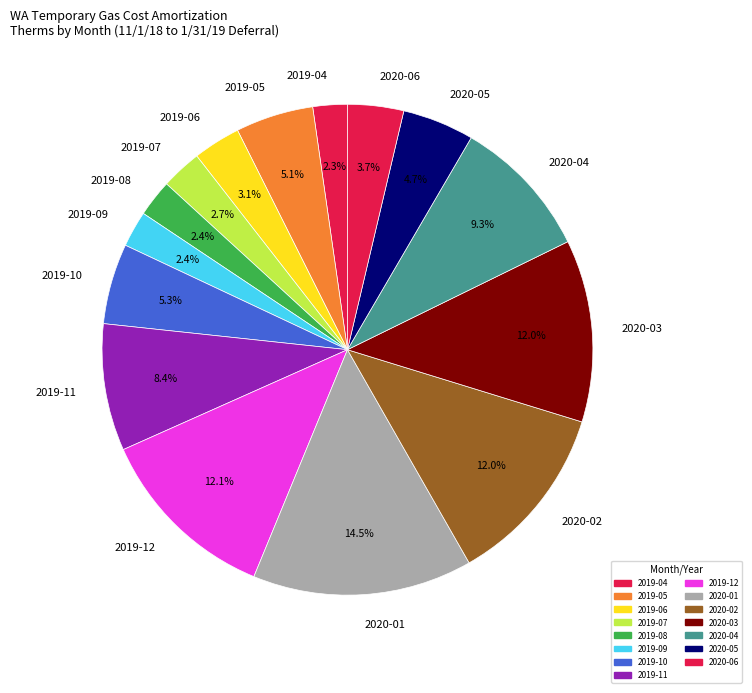

What is the largest slice in the pie chart?

2020-01